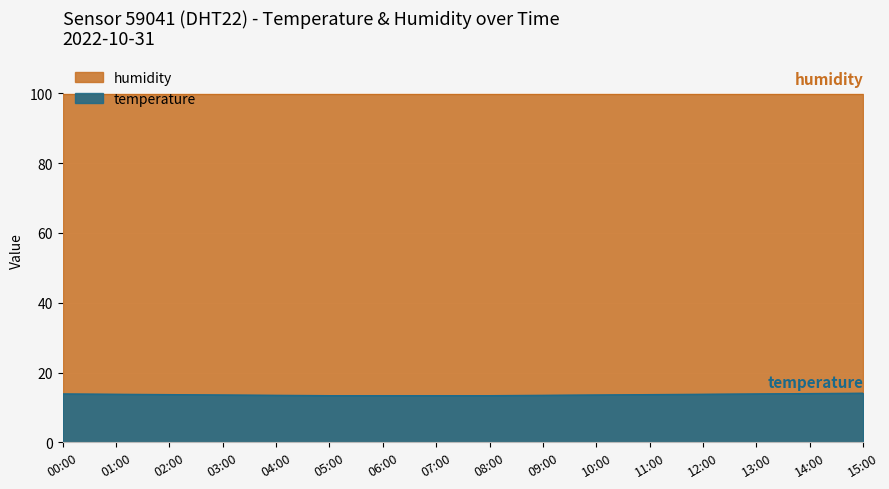

What is the difference between the values at 10:00 and 15:00?

0.5